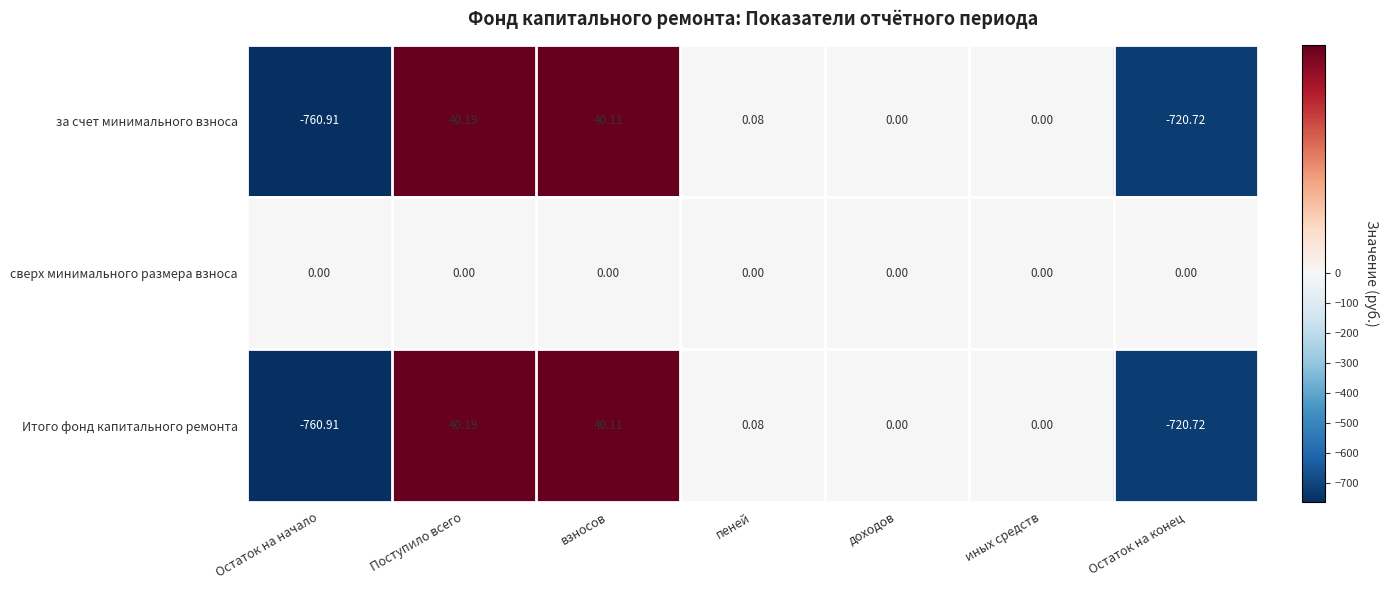

At which category is the sum across all series the highest?

Поступило всего